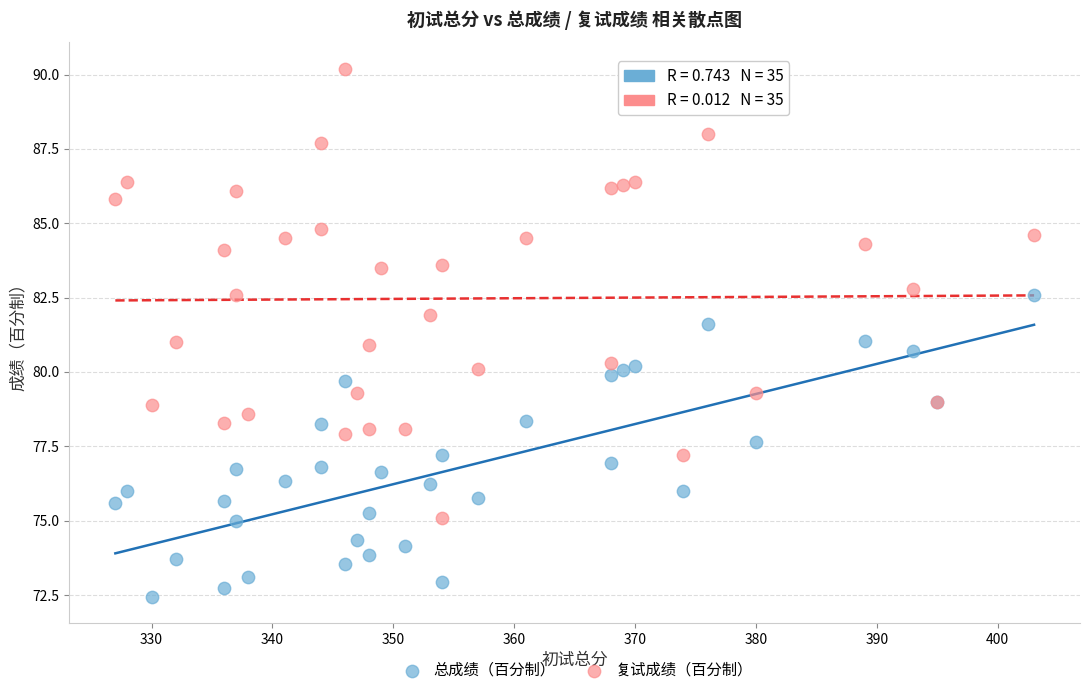

Which series reaches the minimum Y coordinate?

总成绩（百分制）